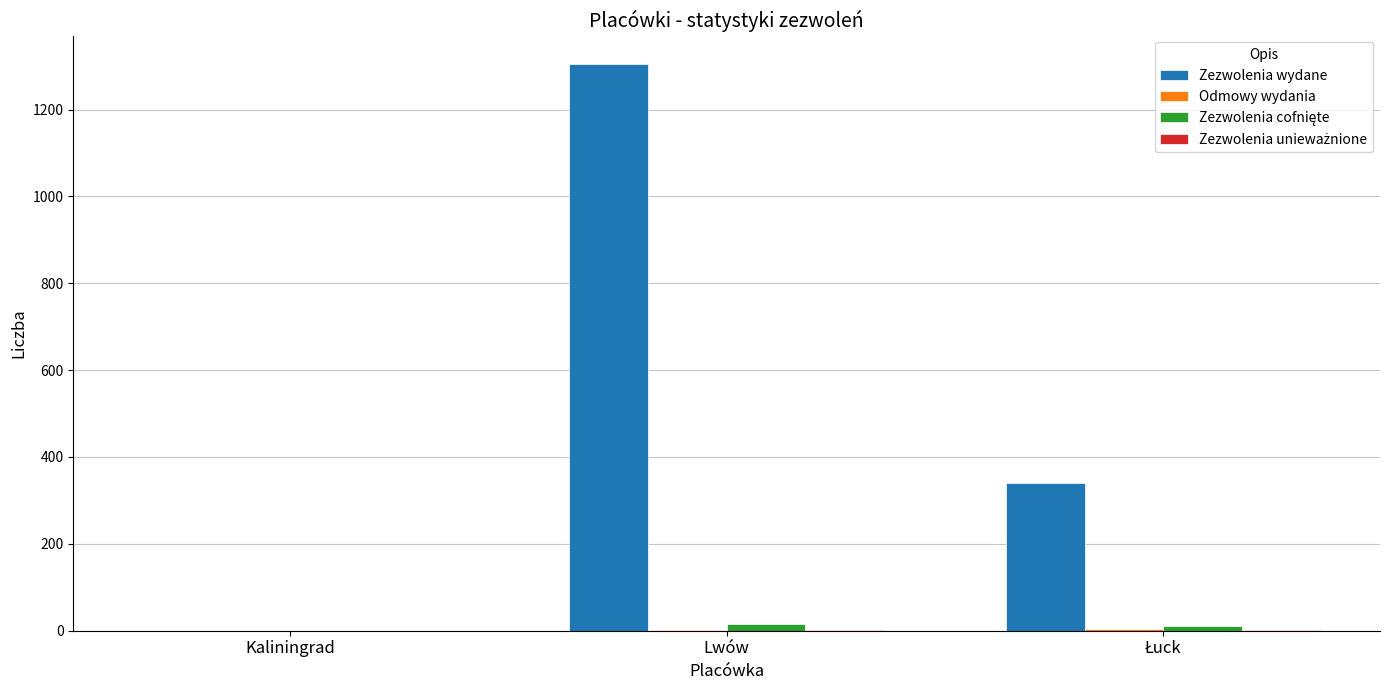

Are the bars horizontal?

No